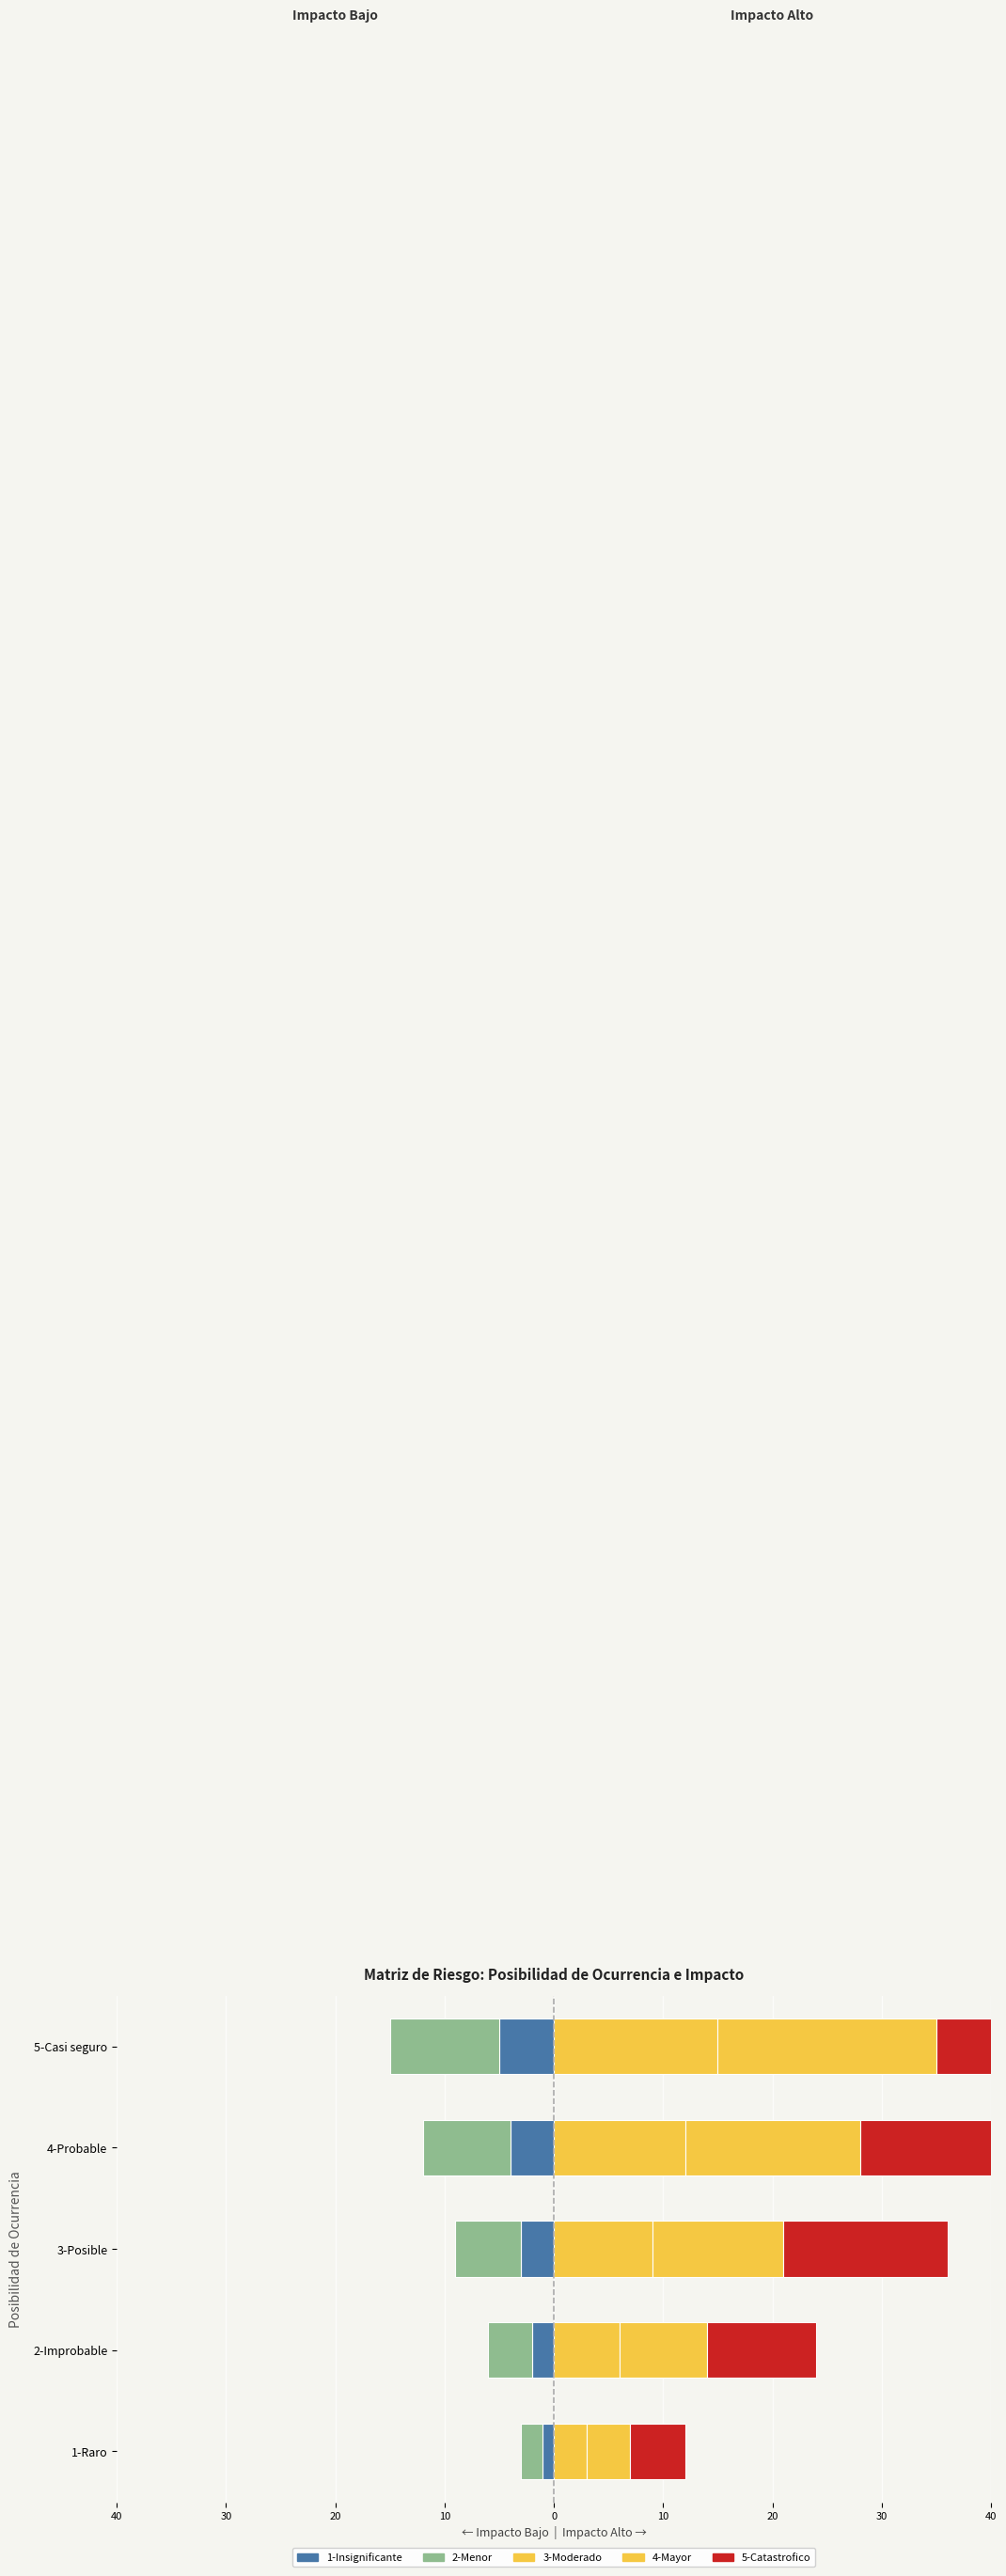

How many groups of bars are there?

5